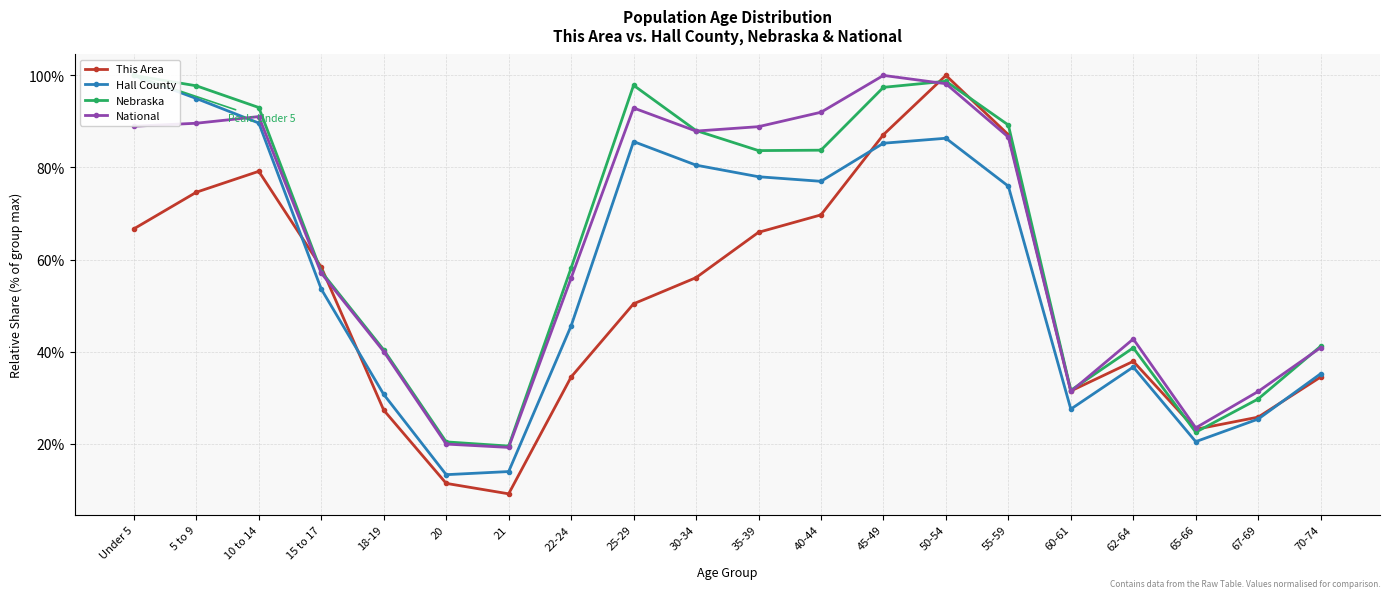

What is the difference between the National values at 62-64 and 40-44?

49.3